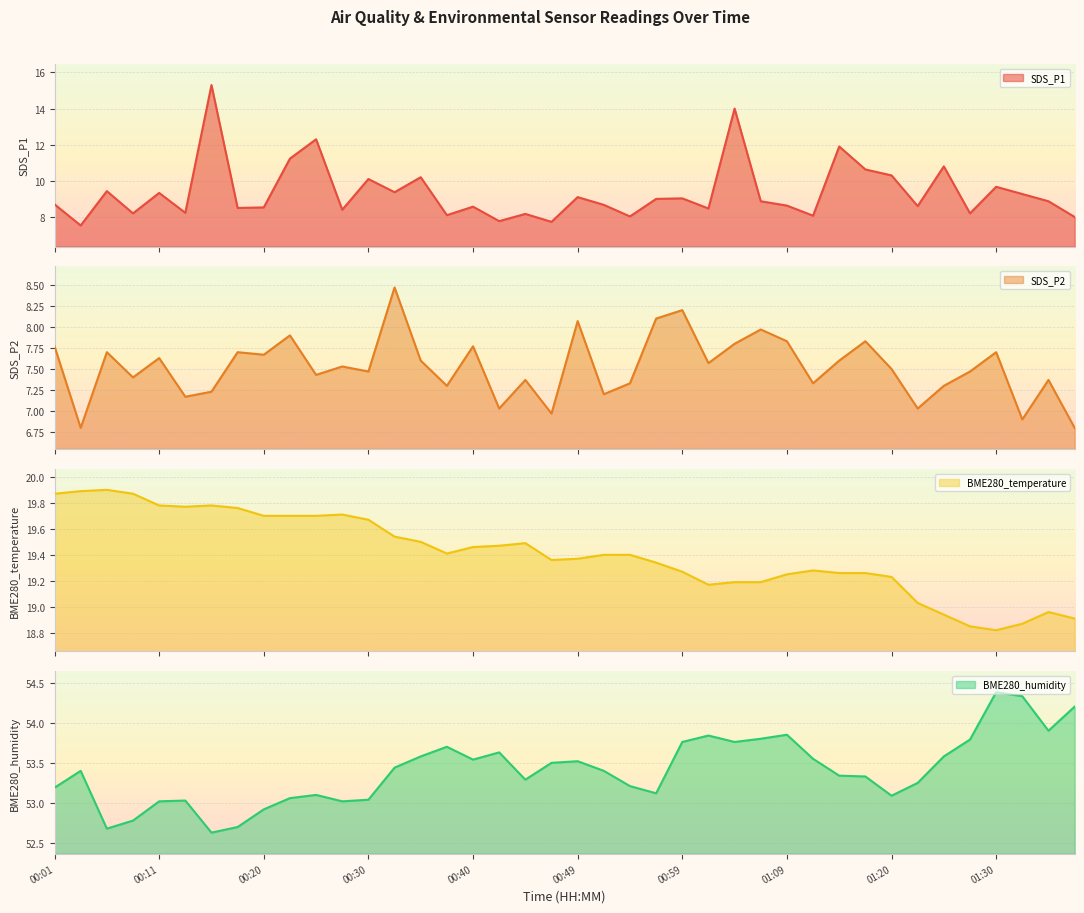

Which category has the lowest value in the SDS_P2 series?

00:03